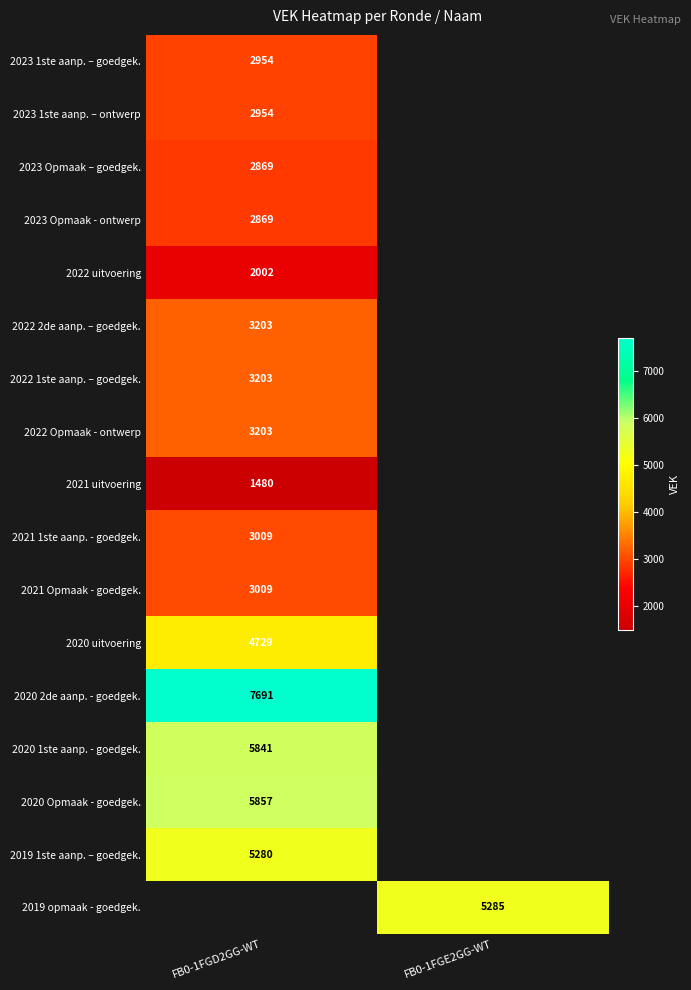

The 2021 uitvoering series shows 1480 at FB0-1FGD2GG-WT. True or false?

True